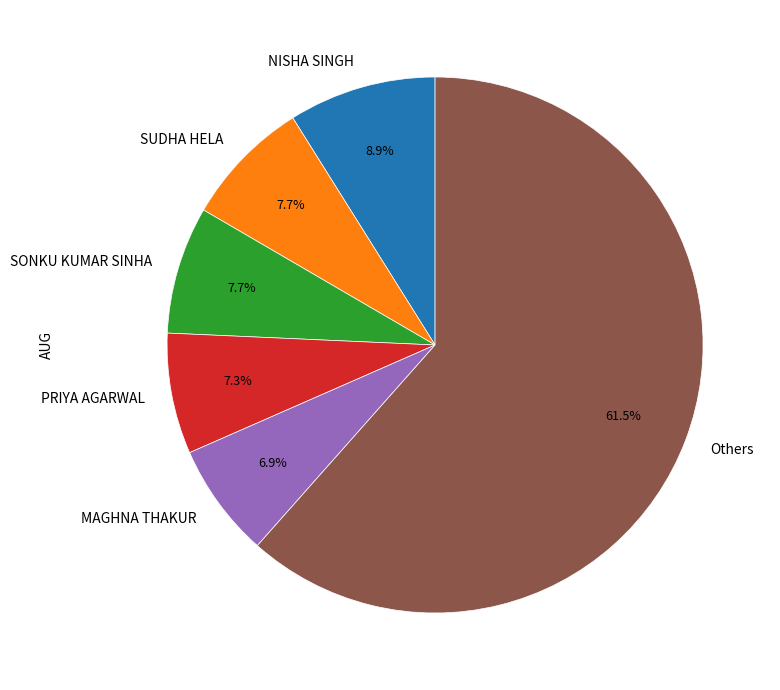

Which category accounts for the majority?

Others